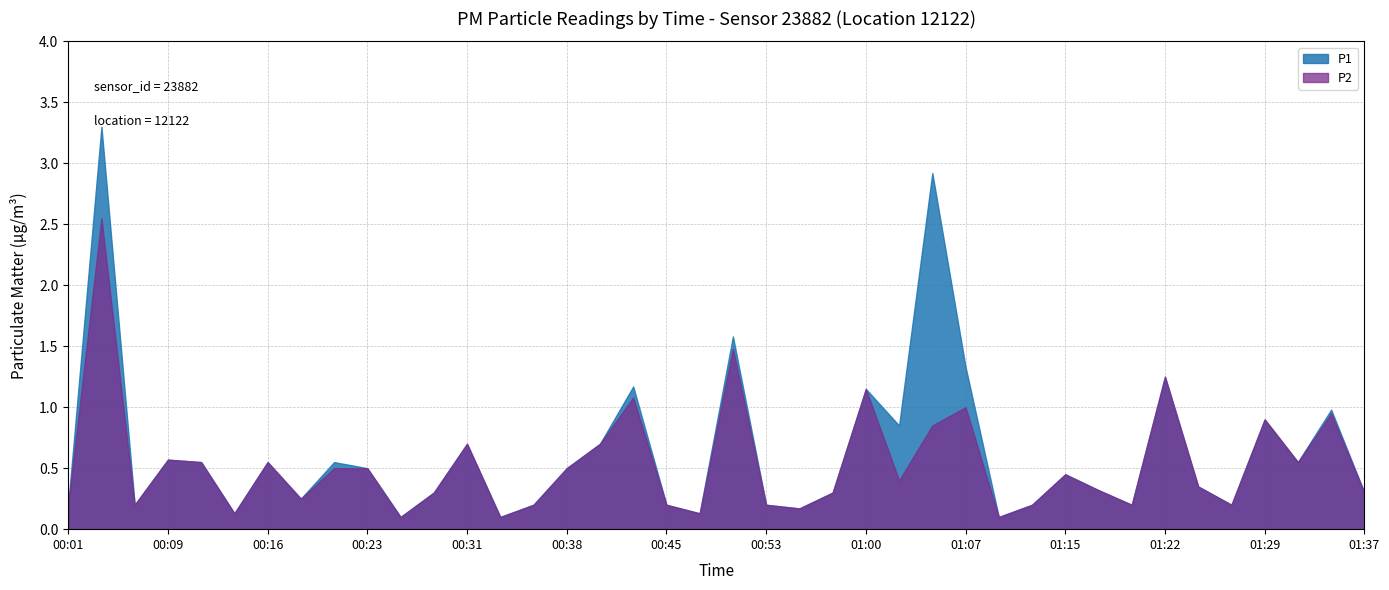

Reading left to right, extract all data points from this chart.

P1: 00:01=0.2	00:04=3.3	00:06=0.2	00:09=0.6	00:11=0.6	00:13=0.1	00:16=0.6	00:18=0.2	00:21=0.6	00:23=0.5	00:26=0.1	00:28=0.3	00:31=0.7	00:33=0.1	00:35=0.2	00:38=0.5	00:40=0.7	00:43=1.2	00:45=0.2	00:48=0.1	00:50=1.6	00:53=0.2	00:55=0.2	00:58=0.3	01:00=1.1	01:02=0.8	01:05=2.9	01:07=1.3	01:10=0.1	01:12=0.2	01:15=0.5	01:17=0.3	01:20=0.2	01:22=1.2	01:25=0.3	01:27=0.2	01:29=0.9	01:32=0.6	01:34=1.0	01:37=0.3
P2: 00:01=0.2	00:04=2.5	00:06=0.2	00:09=0.6	00:11=0.6	00:13=0.1	00:16=0.6	00:18=0.2	00:21=0.5	00:23=0.5	00:26=0.1	00:28=0.3	00:31=0.7	00:33=0.1	00:35=0.2	00:38=0.5	00:40=0.7	00:43=1.1	00:45=0.2	00:48=0.1	00:50=1.5	00:53=0.2	00:55=0.2	00:58=0.3	01:00=1.1	01:02=0.4	01:05=0.8	01:07=1.0	01:10=0.1	01:12=0.2	01:15=0.5	01:17=0.3	01:20=0.2	01:22=1.2	01:25=0.3	01:27=0.2	01:29=0.9	01:32=0.6	01:34=0.9	01:37=0.3